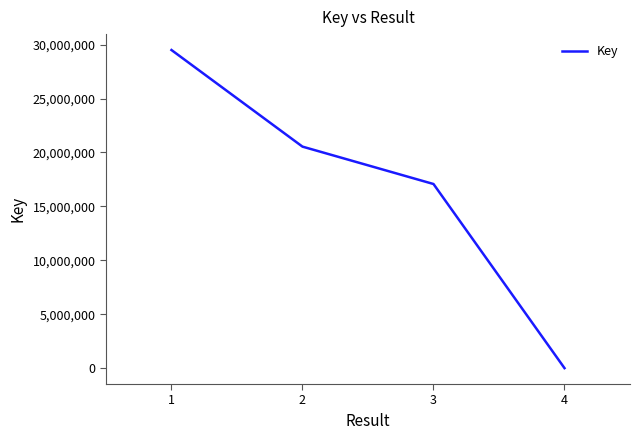

Approximately how many times larger is the value at 2 compared to 3?

1.2